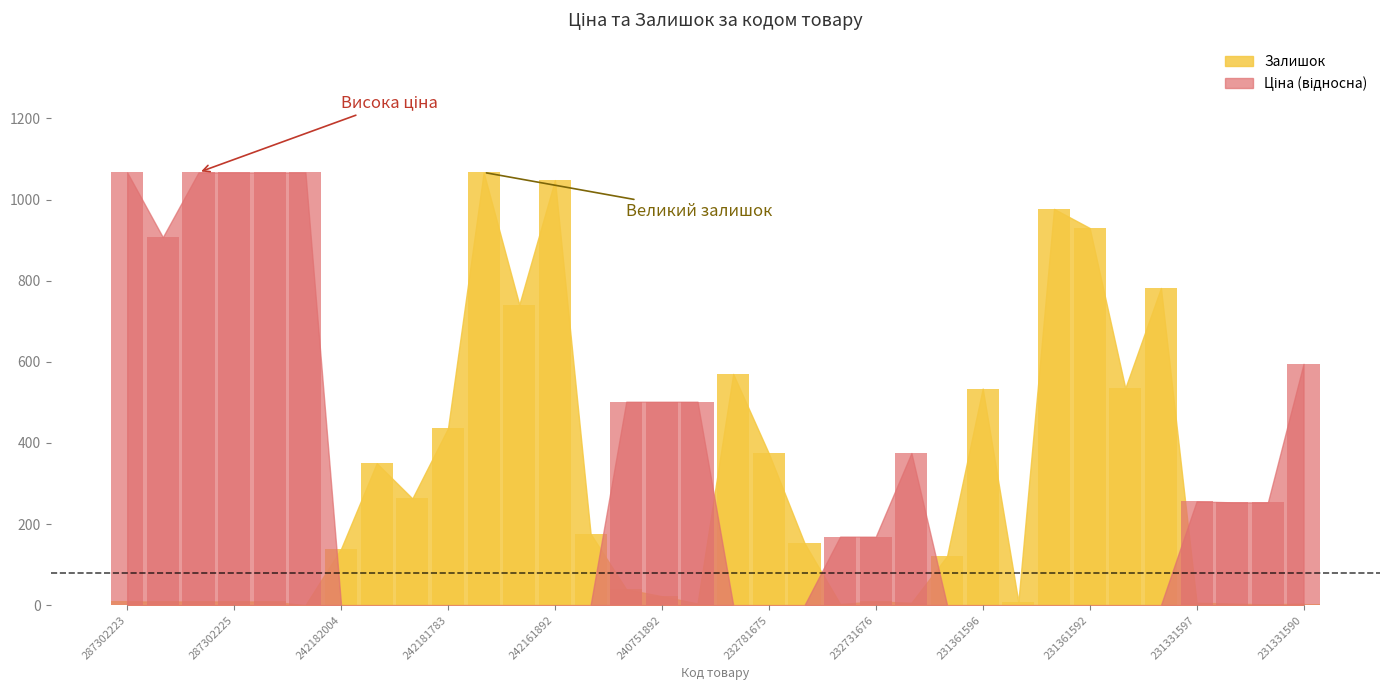

Rank the series by their maximum value, from lowest to highest.

Ціна, Залишок